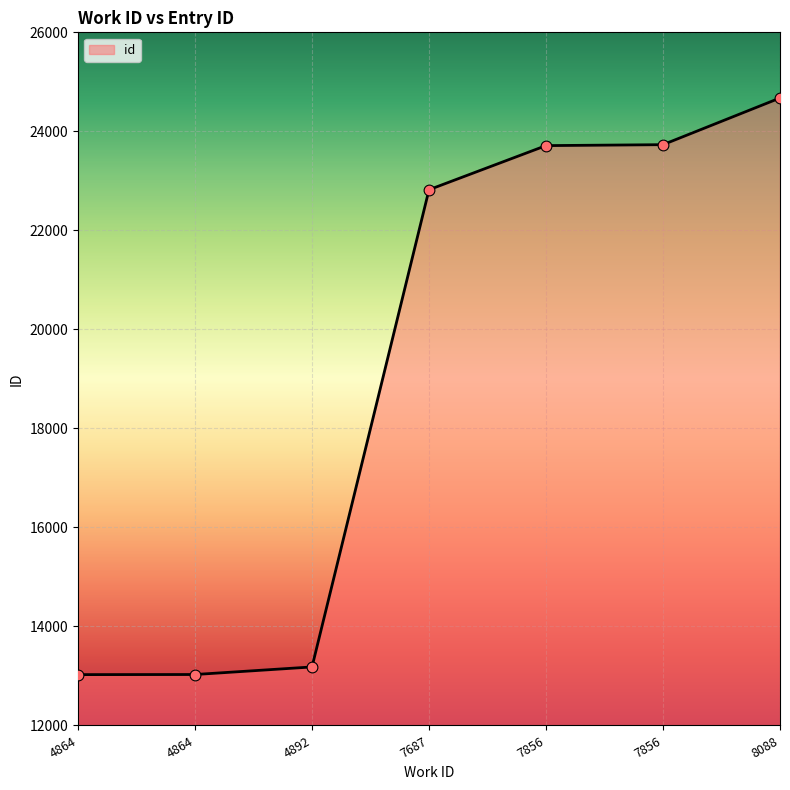

Between 7856 and 8088, which is larger?

8088